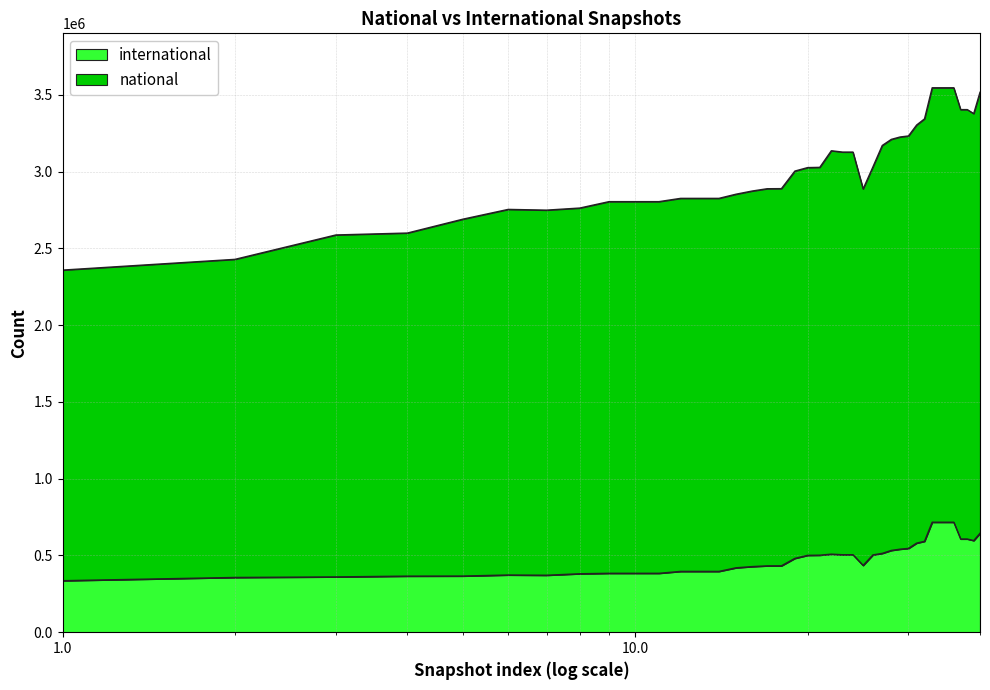

Does the chart display data point markers on the line(s)?

No